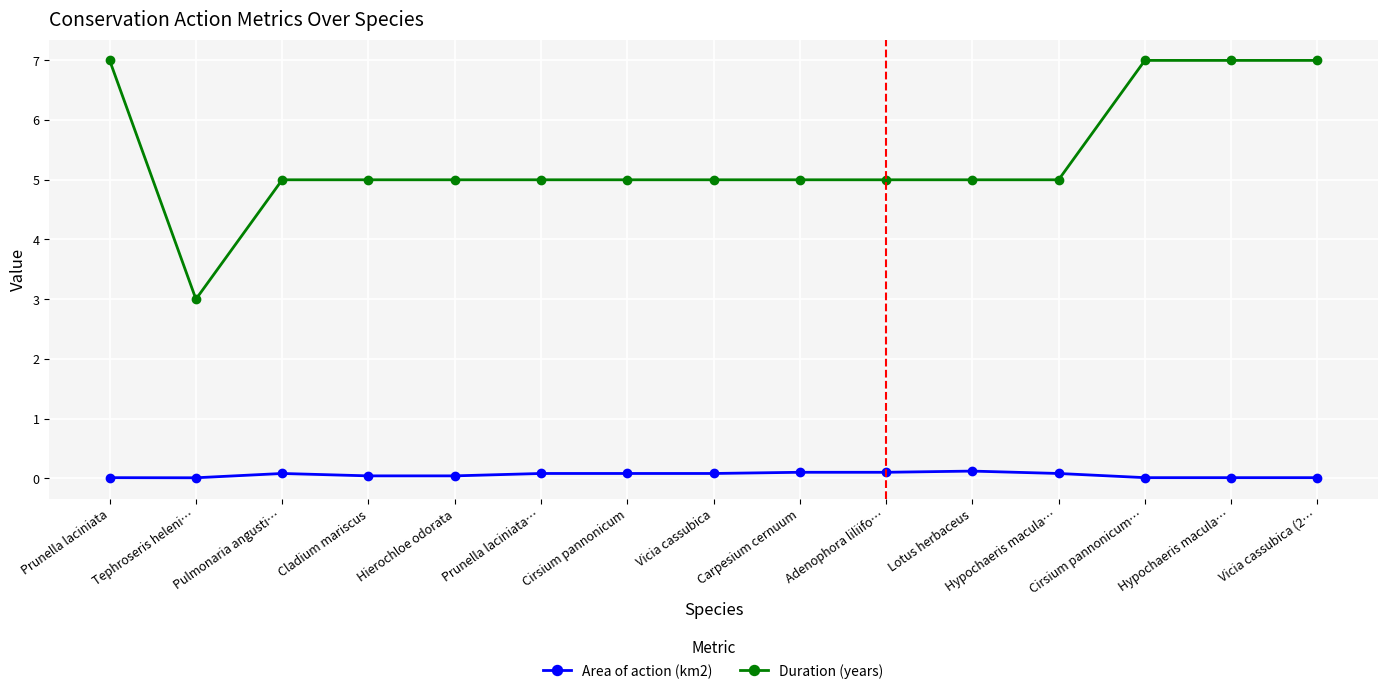

How many categories are shown in the chart?

15